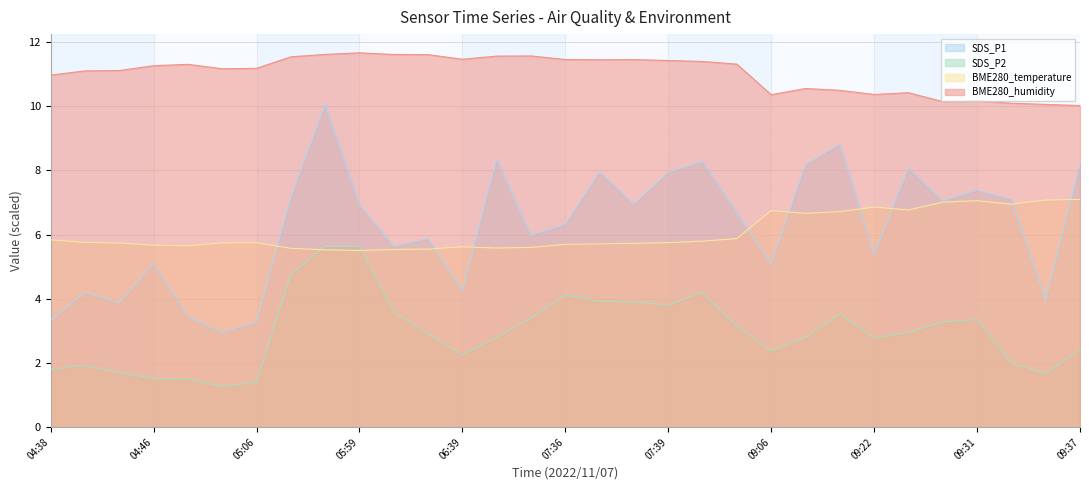

At 06:02, list the series in order from smallest to largest.

SDS_P2, BME280_temperature, SDS_P1, BME280_humidity